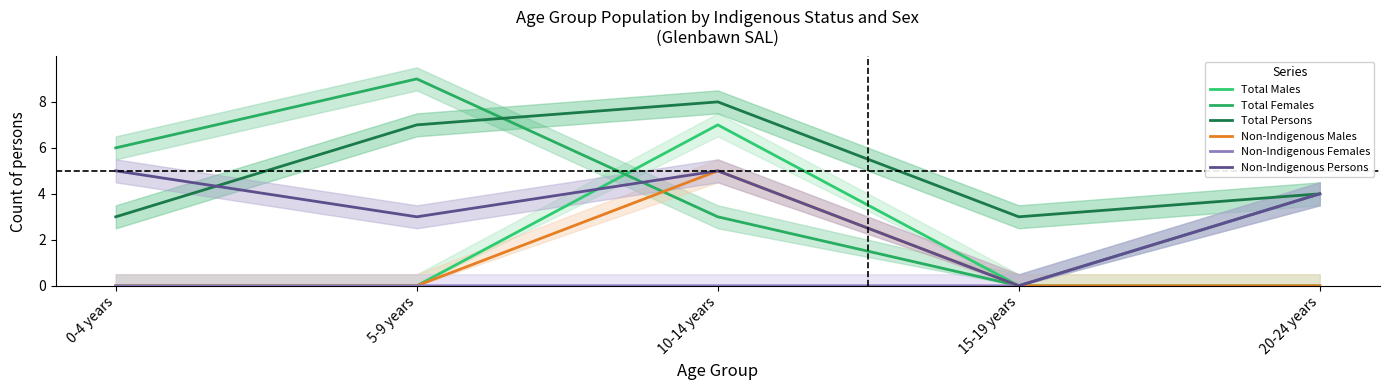

True or false: Non-Indigenous Females and Non-Indigenous Persons cross at least once.

False